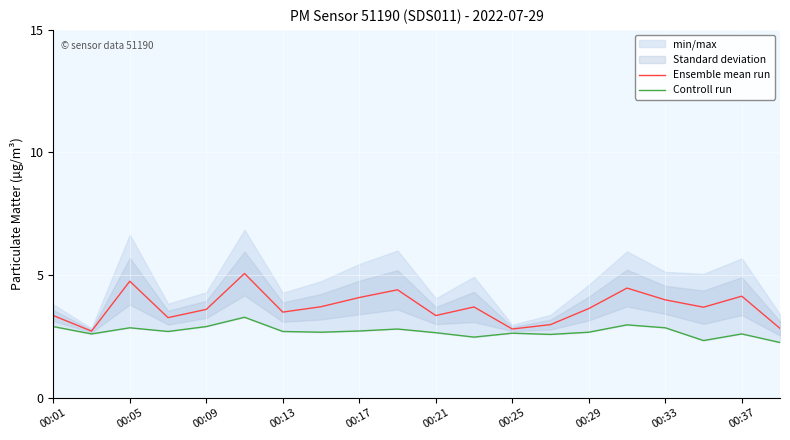

True or false: Controll run and Ensemble mean run cross at least once.

False